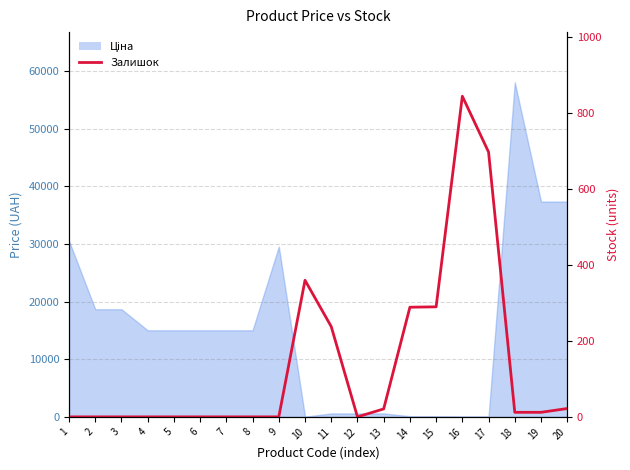

Which category has the highest value across all series?

16